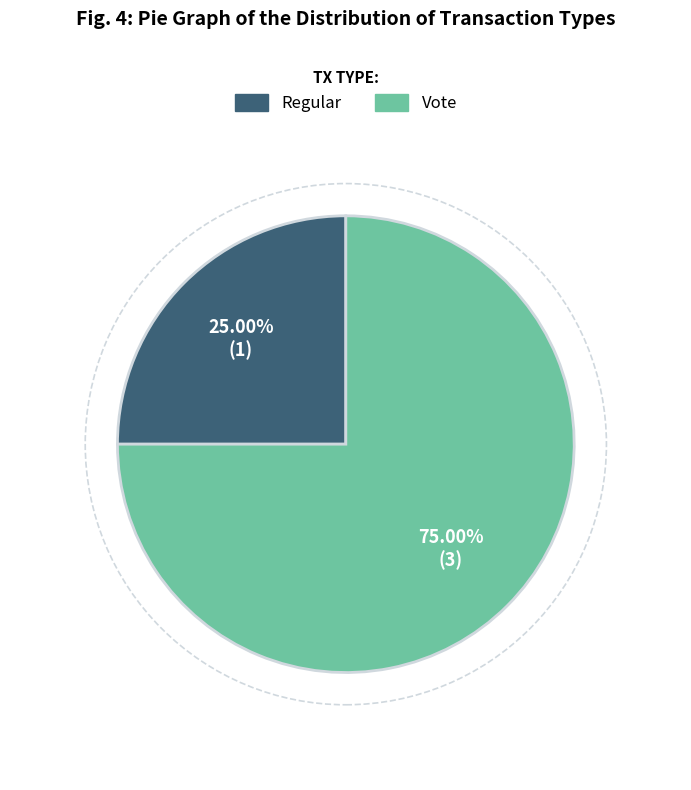

True or false: Regular accounts for 25% of the total.

True